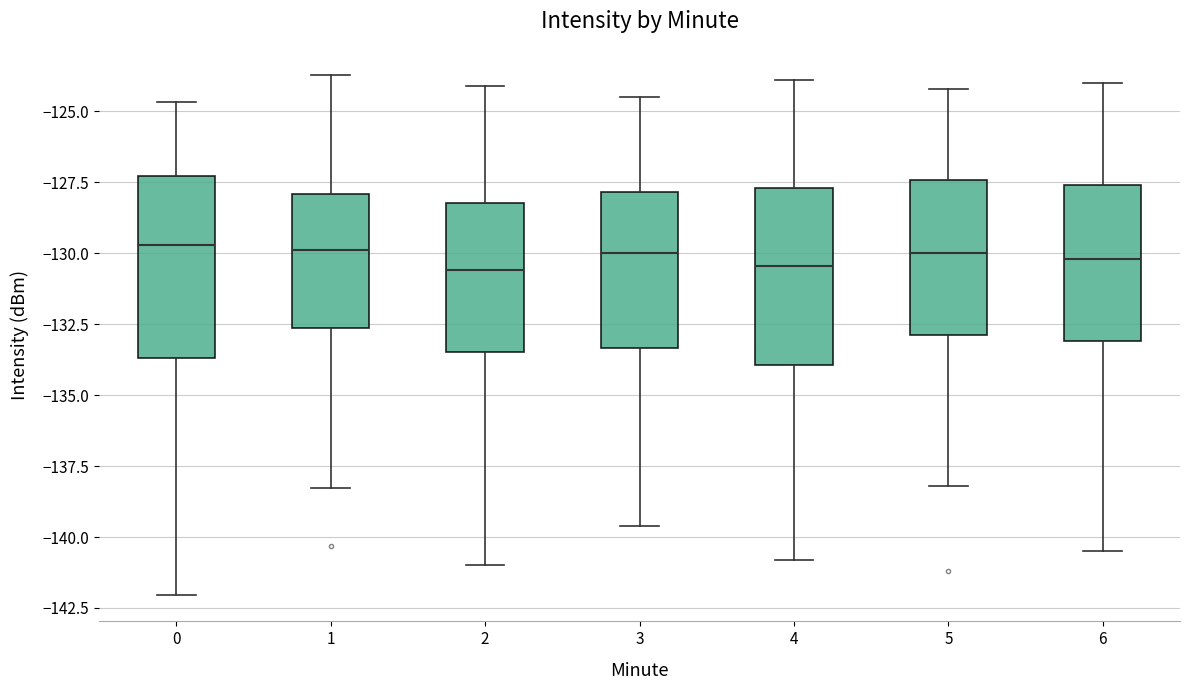

Reading left to right, transcribe this box plot: for each box, give where its median line is, the range the box spans, and where its two whiskers end, as read against the y-axis. The values are not printed on the chart, so give them approximately, as read against the axis.

0: median -129.5, box -133.5 to -127.5, whiskers -142.0 to -124.5
1: median -130.0, box -132.5 to -128.0, whiskers -138.5 to -123.5
2: median -130.5, box -133.5 to -128.0, whiskers -141.0 to -124.0
3: median -130.0, box -133.5 to -128.0, whiskers -139.5 to -124.5
4: median -130.5, box -134.0 to -127.5, whiskers -141.0 to -124.0
5: median -130.0, box -133.0 to -127.5, whiskers -138.0 to -124.0
6: median -130.0, box -133.0 to -127.5, whiskers -140.5 to -124.0